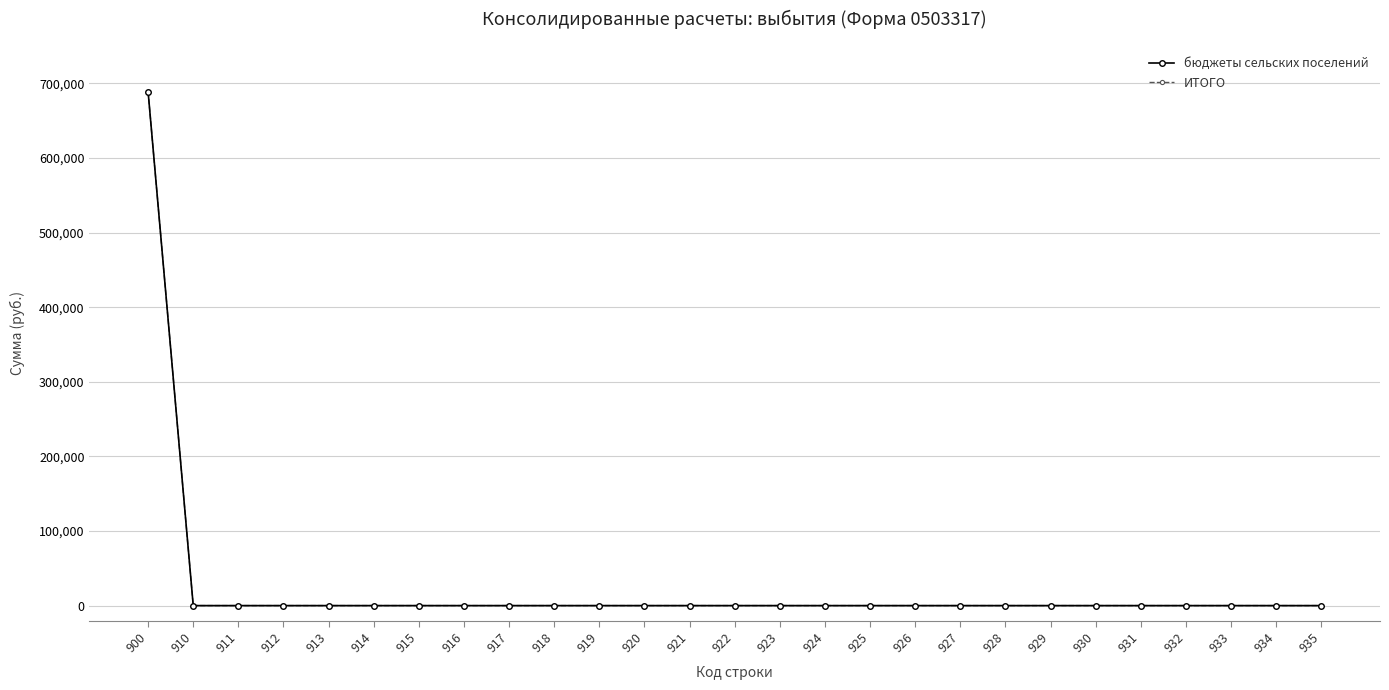

What is the highest value of the бюджеты сельских поселений series?

688647.3